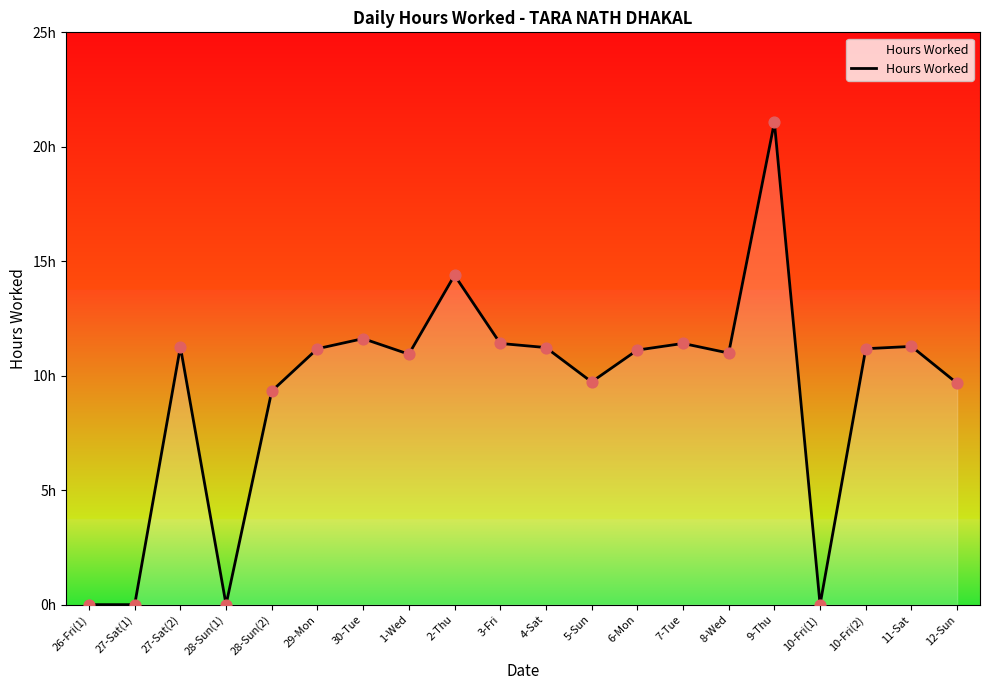

Does the chart have visible grid lines?

No